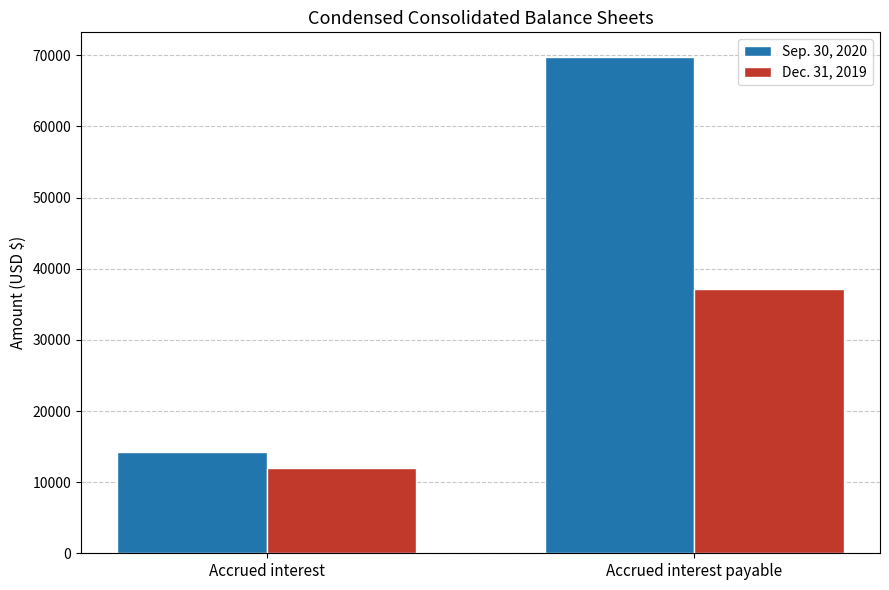

Are the bars grouped side by side (vs. stacked)?

Yes